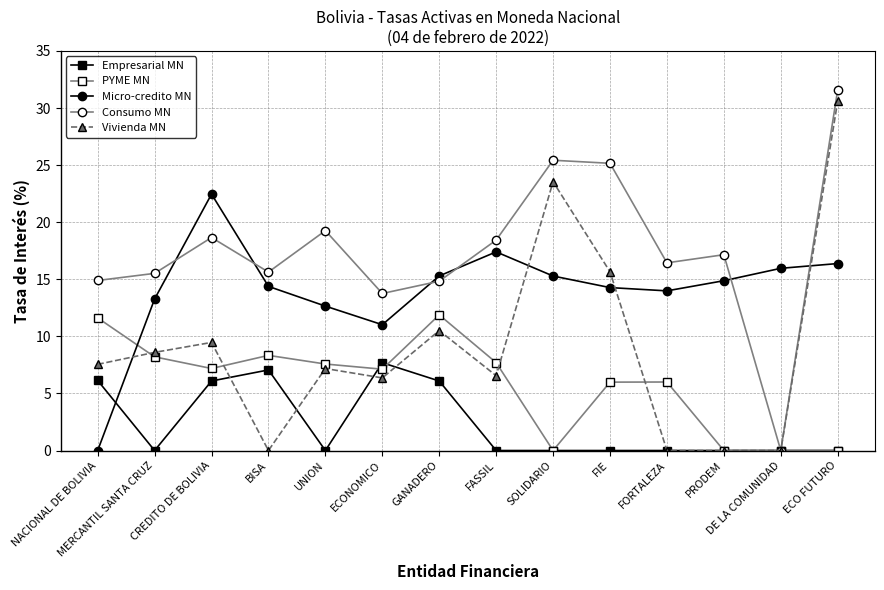

Where is the first local minimum for Vivienda MN?

BISA